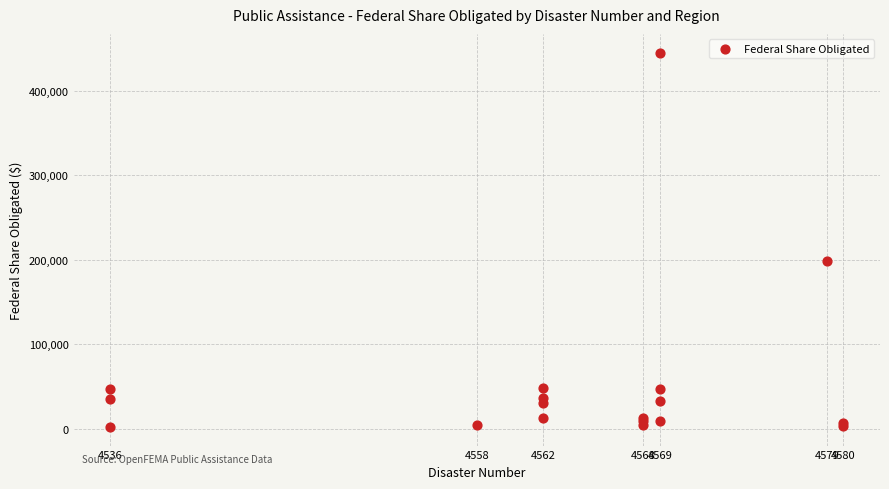

What Y value in the scatter plot is closest to 223677?

198363.8